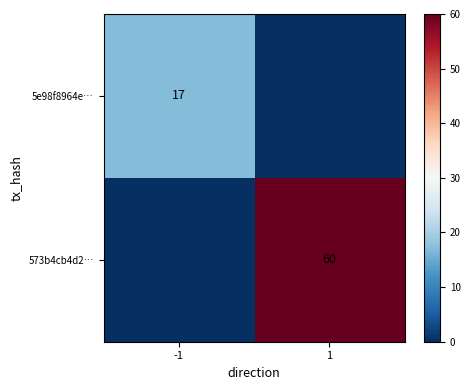

The 5e98f8964e… series shows 17 at -1. True or false?

True